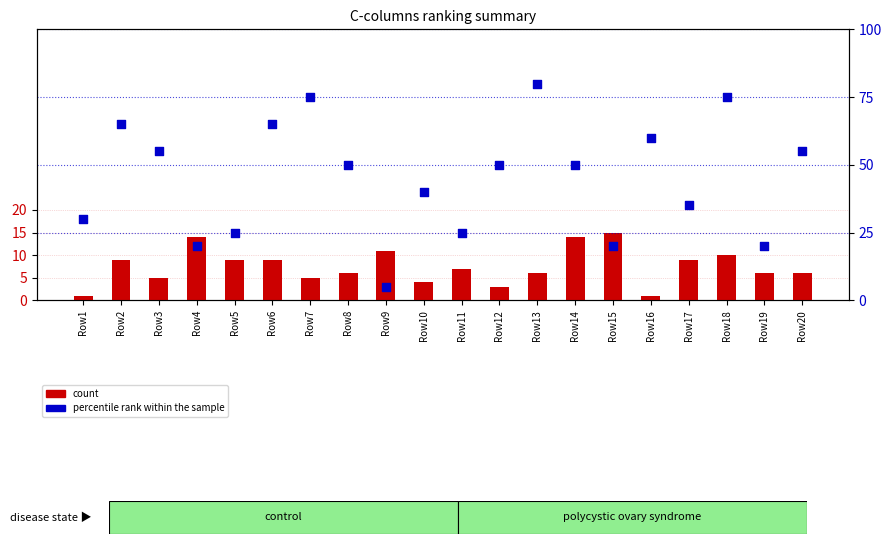

Which series has the largest total across all categories?

percentile rank within the sample